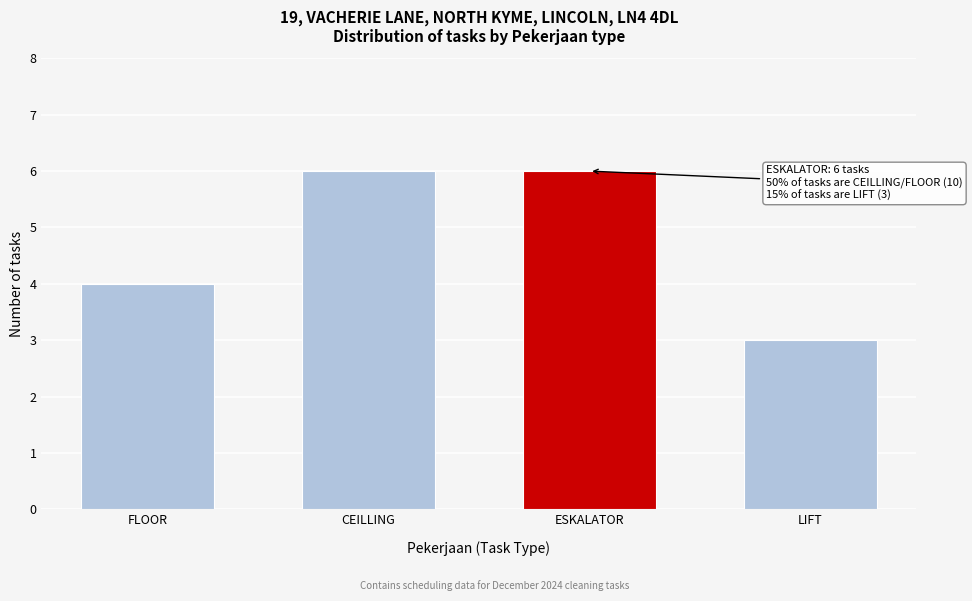

Reading left to right, extract all data points from this chart.

FLOOR=4	CEILLING=6	ESKALATOR=6	LIFT=3